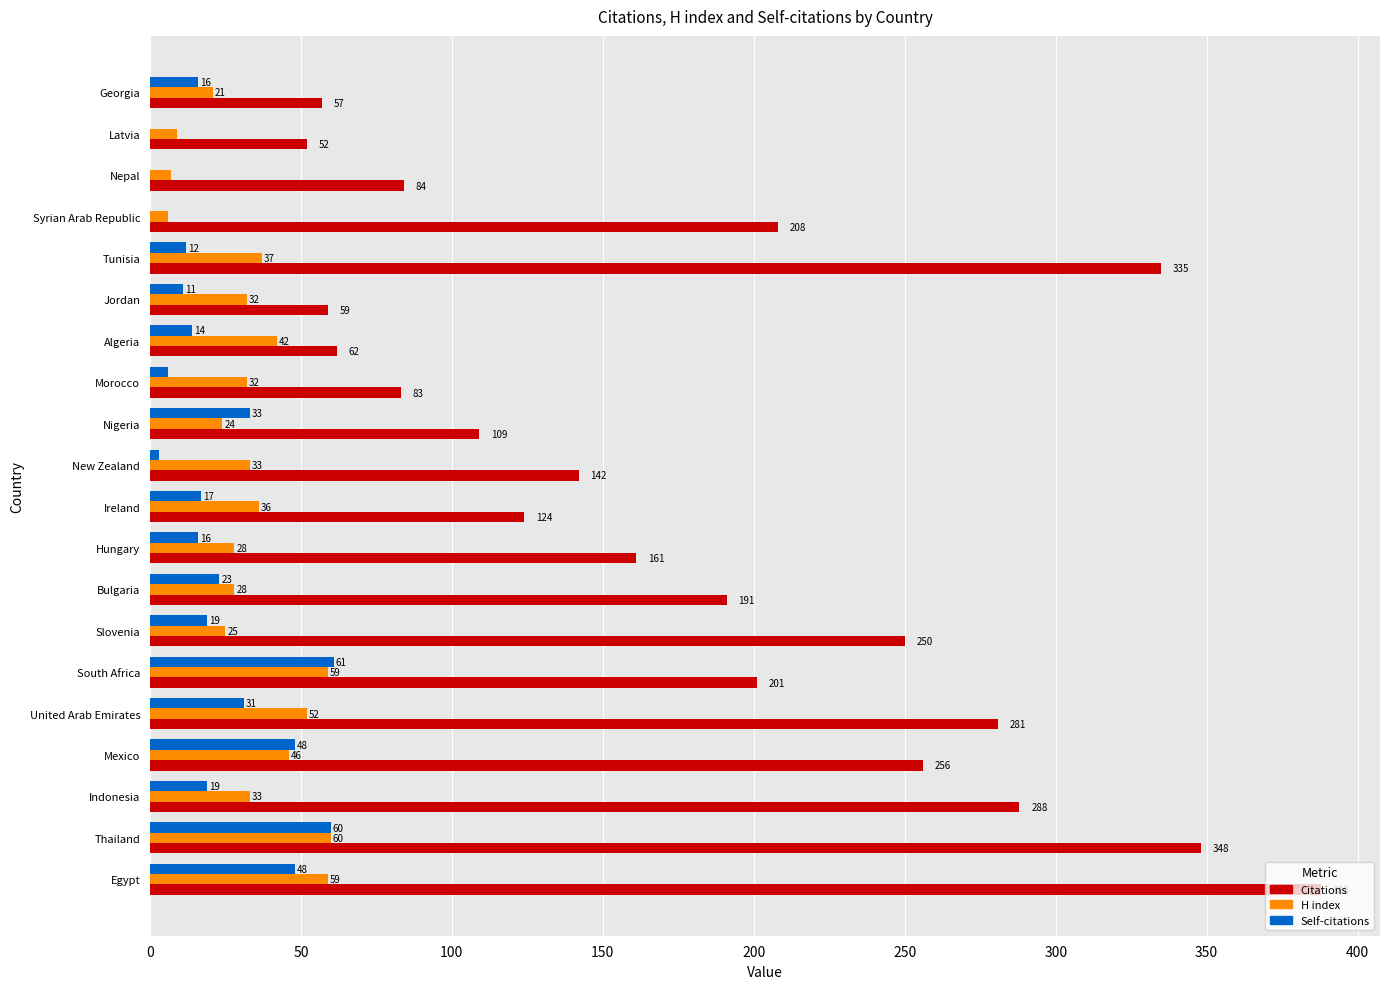

The value of Self-citations at Morocco is 6. True or false?

True